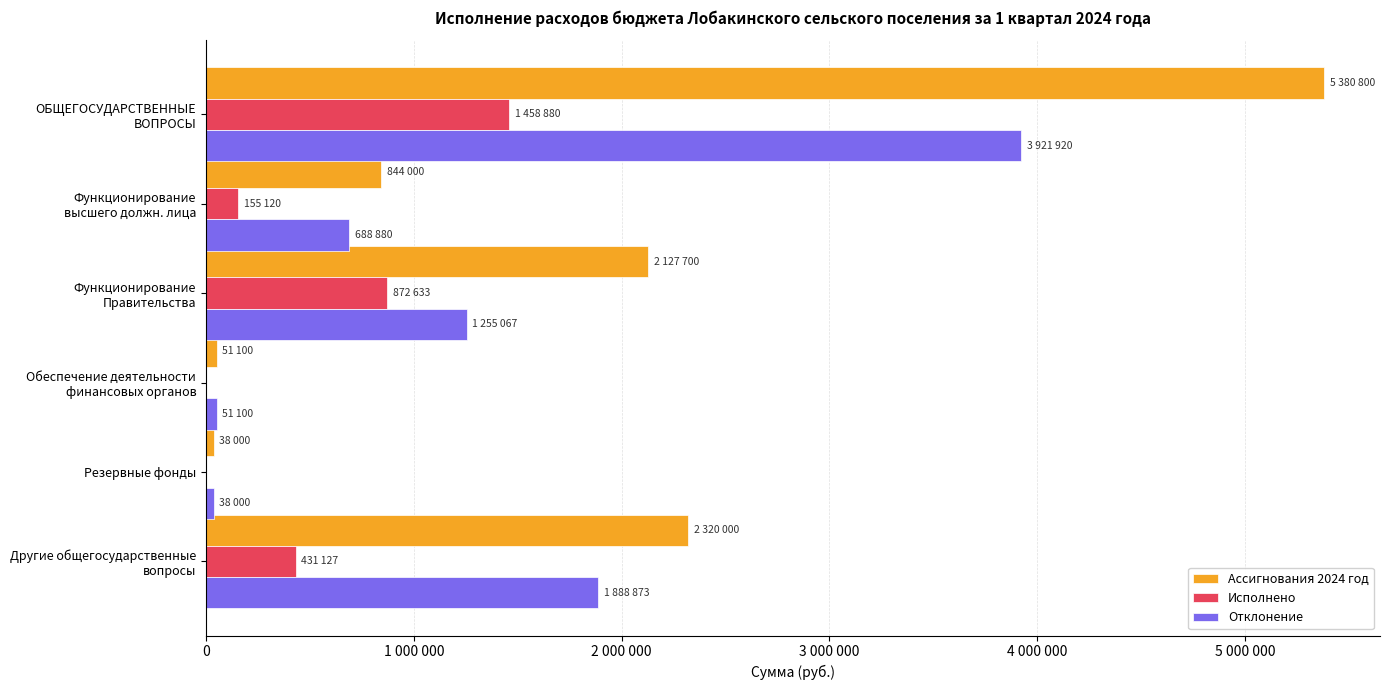

What are all the series names shown in the legend?

Ассигнования 2024 год, Исполнено, Отклонение